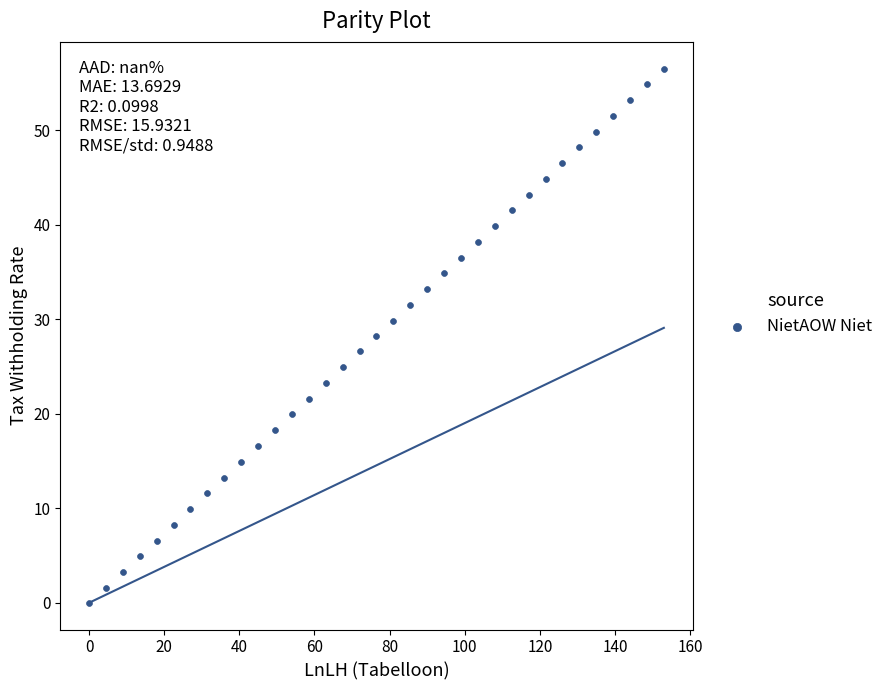

What is the range of Y values (max minus min)?

56.5